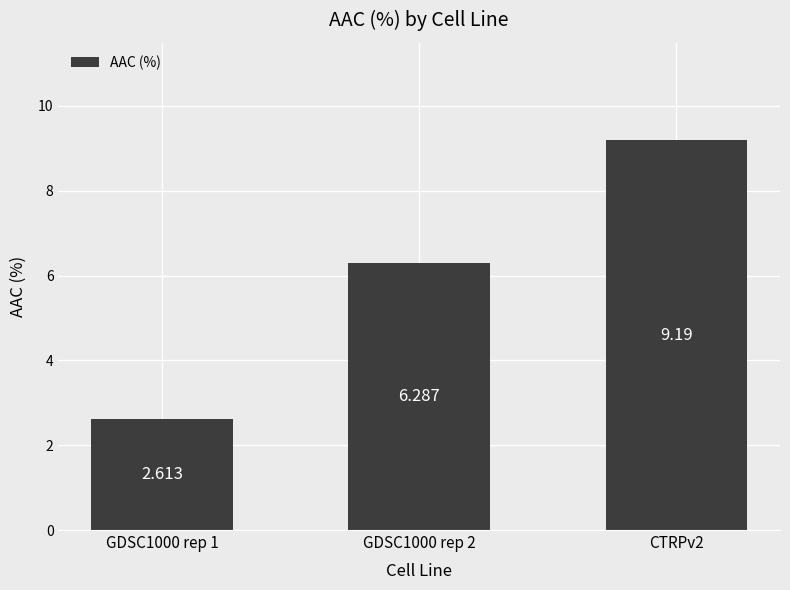

Which has a higher value, GDSC1000 rep 2 or CTRPv2?

CTRPv2